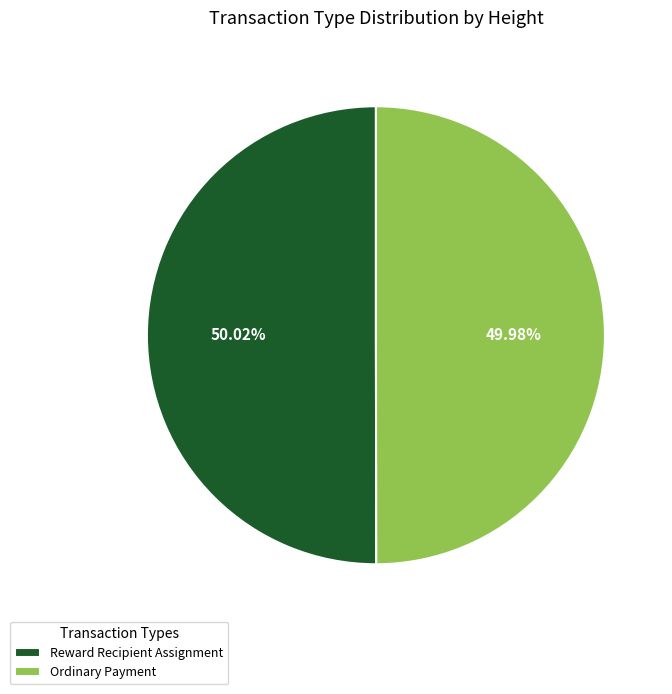

Approximately how many times larger is the value at Reward Recipient Assignment compared to Ordinary Payment?

1.0